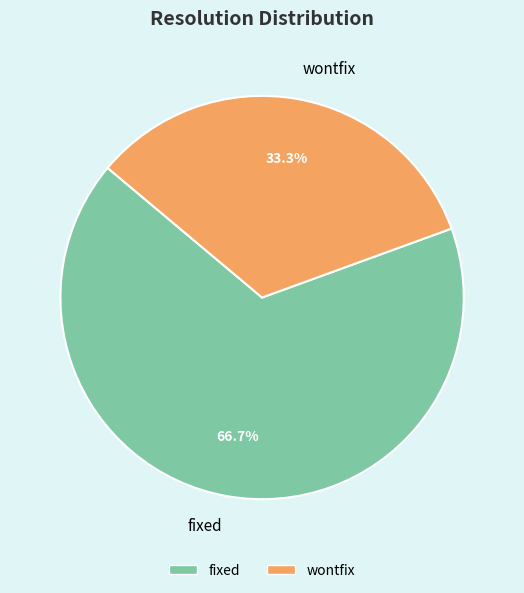

Do fixed and wontfix together represent more than half of the pie?

Yes